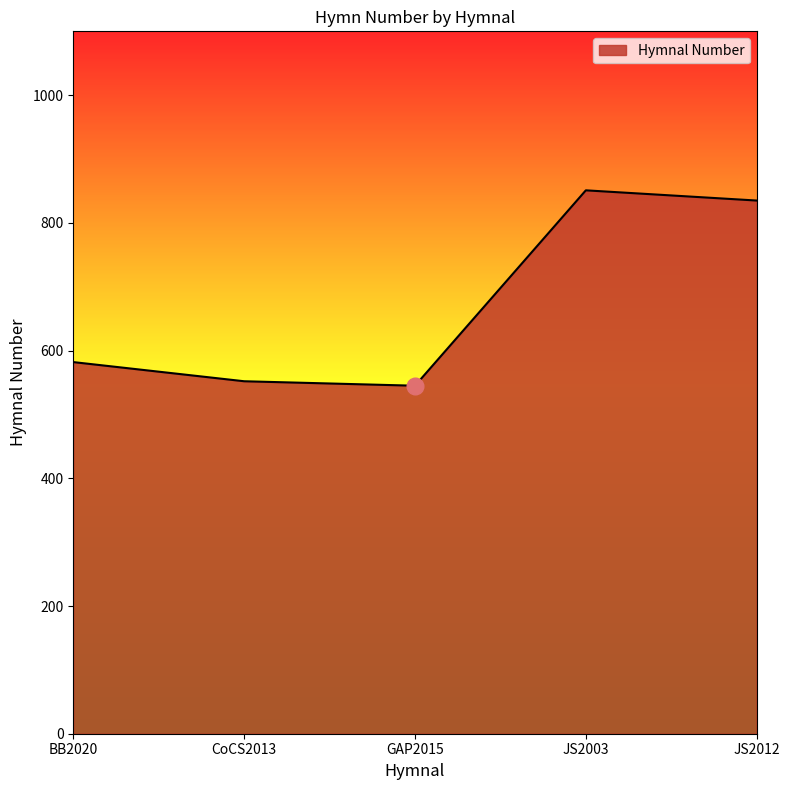

Count the number of categories in the chart.

5